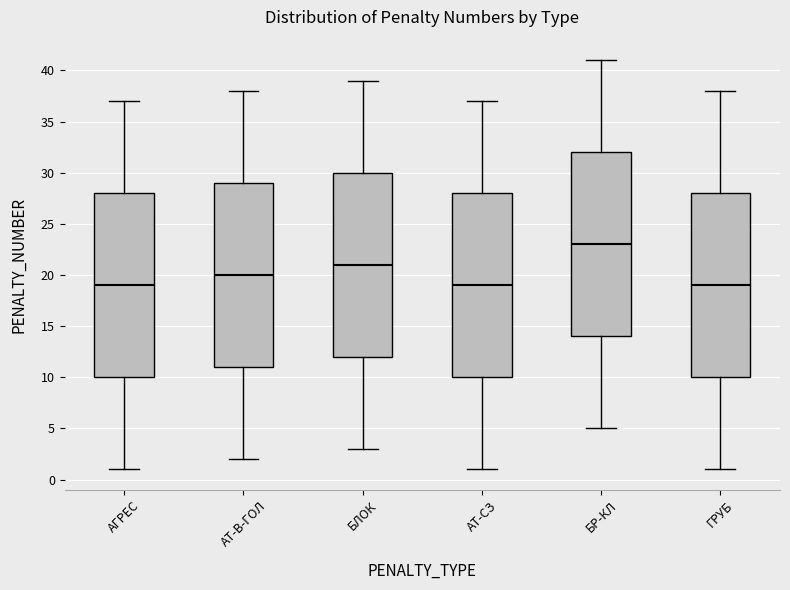

Reading left to right, read every box against the y-axis: the position of its median line, the range the box covers, and the ends of its whiskers. The values are not printed on the chart, so give them approximately, as read against the axis.

АГРЕС: median 19, box 10 to 28, whiskers 1 to 37
АТ-В-ГОЛ: median 20, box 11 to 29, whiskers 2 to 38
БЛОК: median 21, box 12 to 30, whiskers 3 to 39
АТ-СЗ: median 19, box 10 to 28, whiskers 1 to 37
БР-КЛ: median 23, box 14 to 32, whiskers 5 to 41
ГРУБ: median 19, box 10 to 28, whiskers 1 to 38